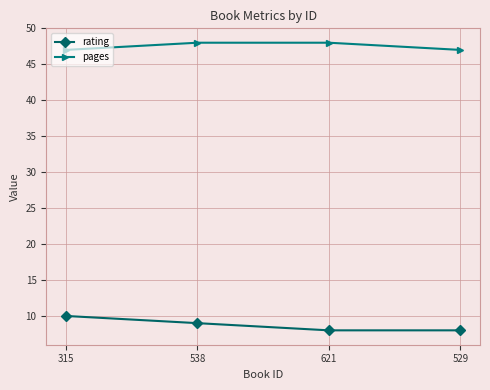

Reading left to right, extract all data points from this chart.

rating: 10	9	8	8
pages: 47	48	48	47